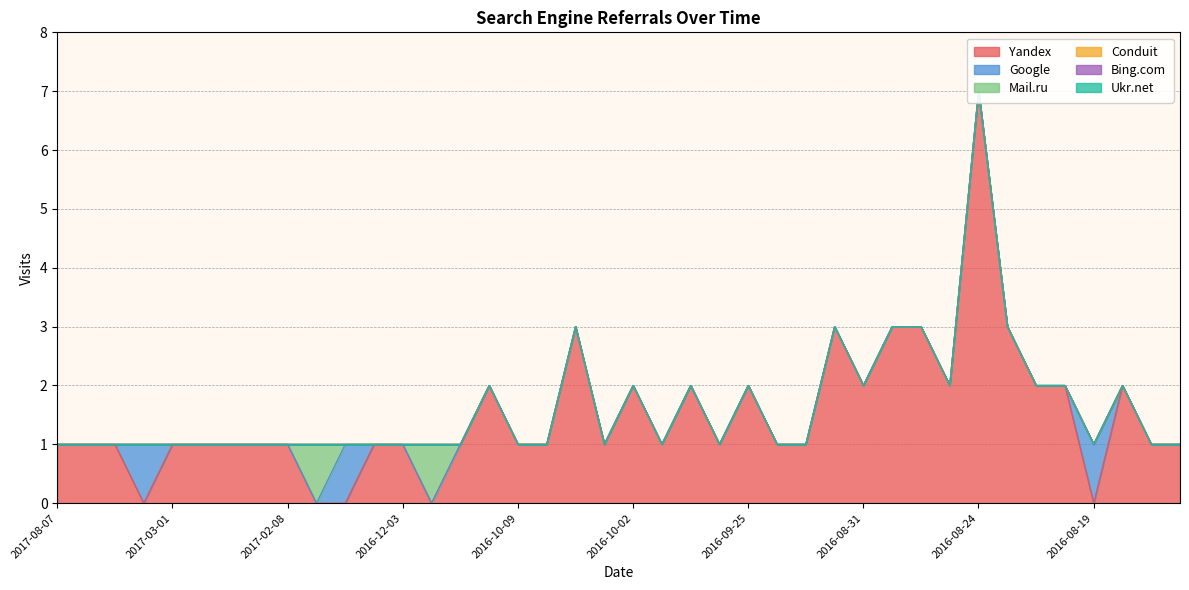

True or false: Bing.com and Conduit cross at least once.

False